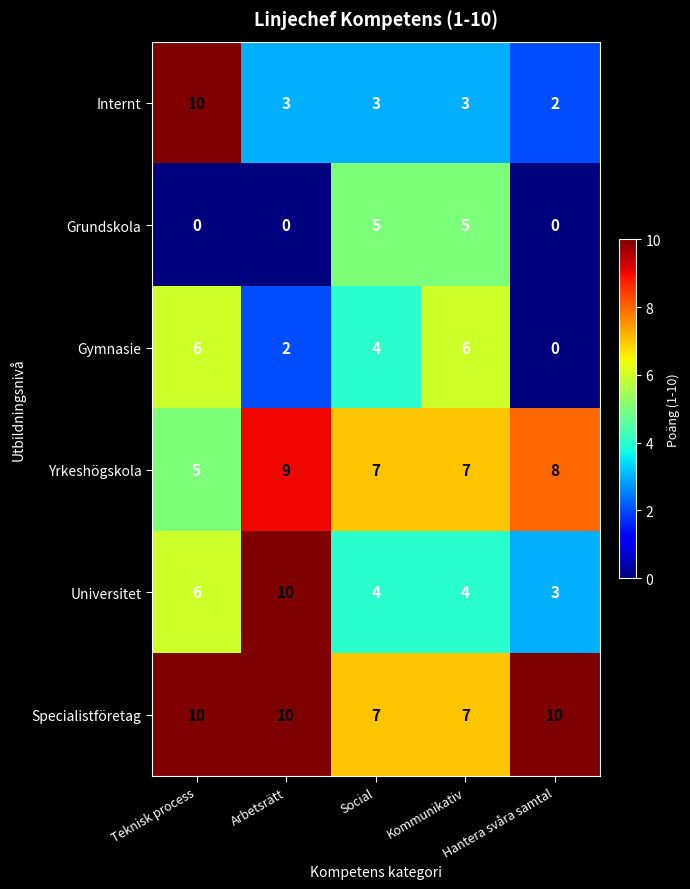

Count the number of categories in the chart.

5